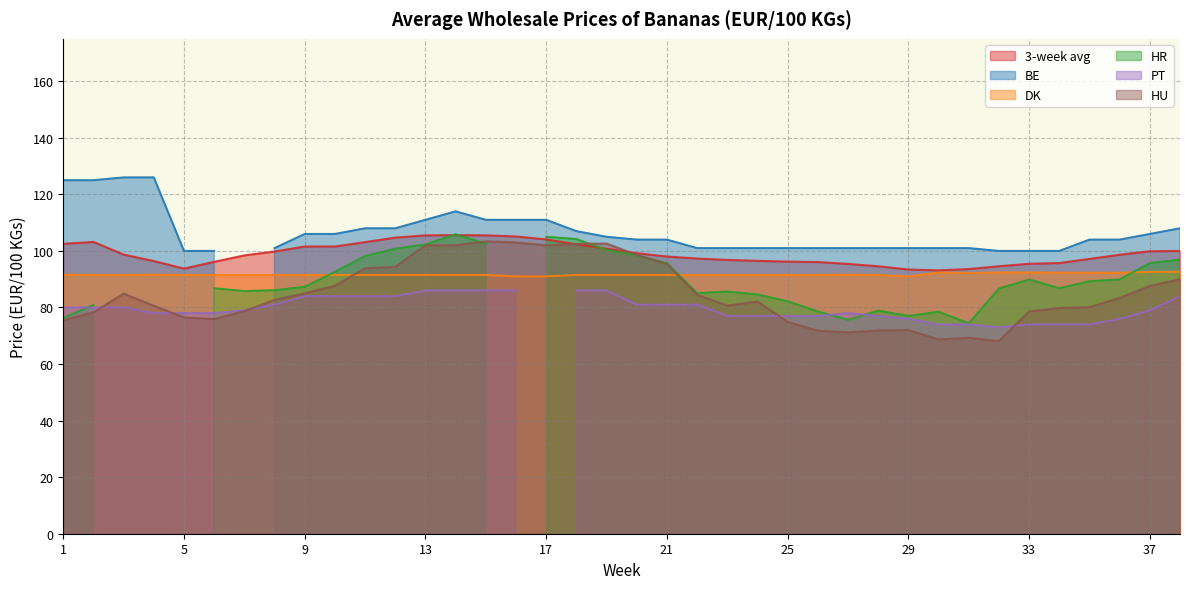

What is the minimum value for DK?

91.0